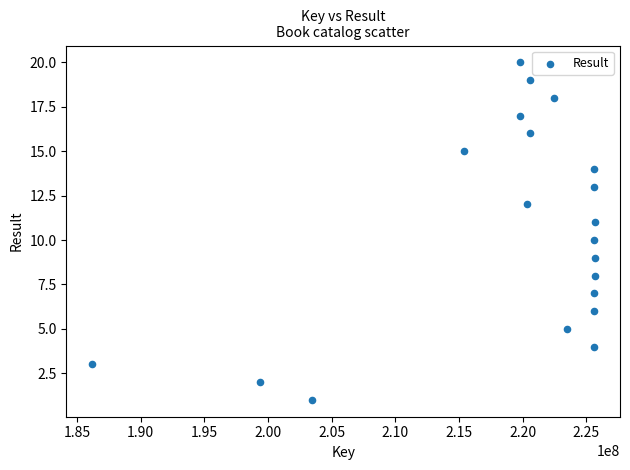

What is the range of X values (max minus min)?

39526675